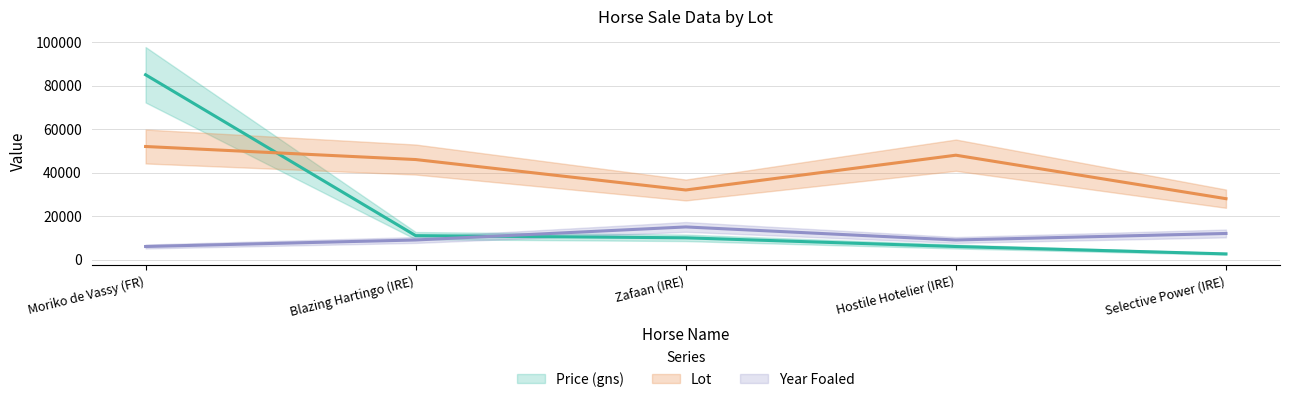

At Blazing Hartingo (IRE), list the series in order from largest to smallest.

Lot, Price (gns), Year Foaled